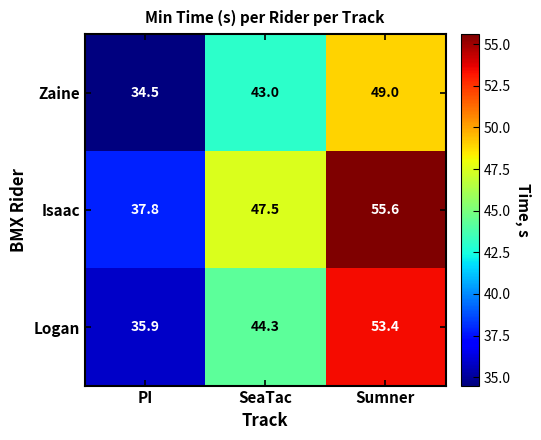

List the series in order of their overall mean, lowest first.

Zaine, Logan, Isaac